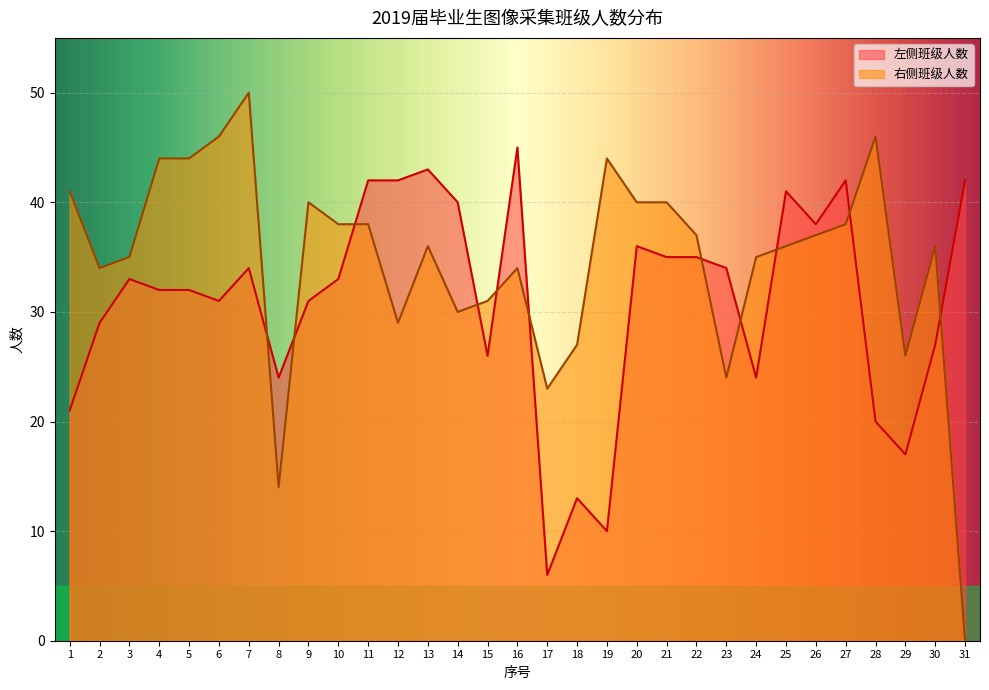

What is the difference between the maximum and second lowest values in the 右侧班级人数 series?

36